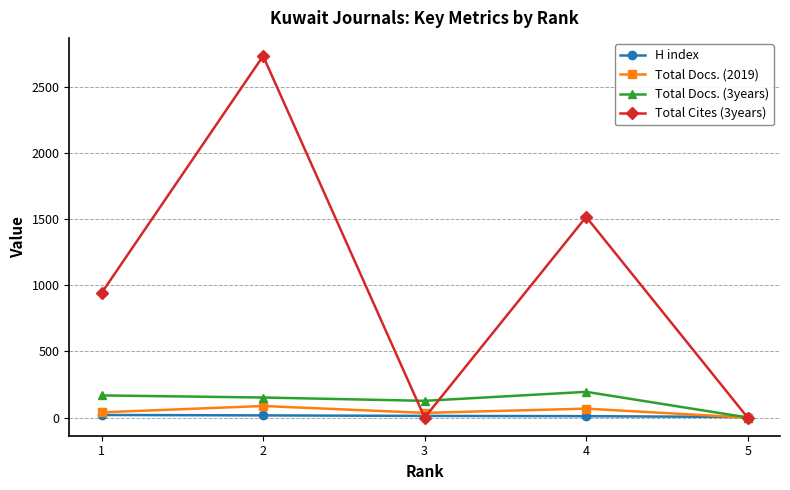

Which series has the largest total across all categories?

Total Cites (3years)